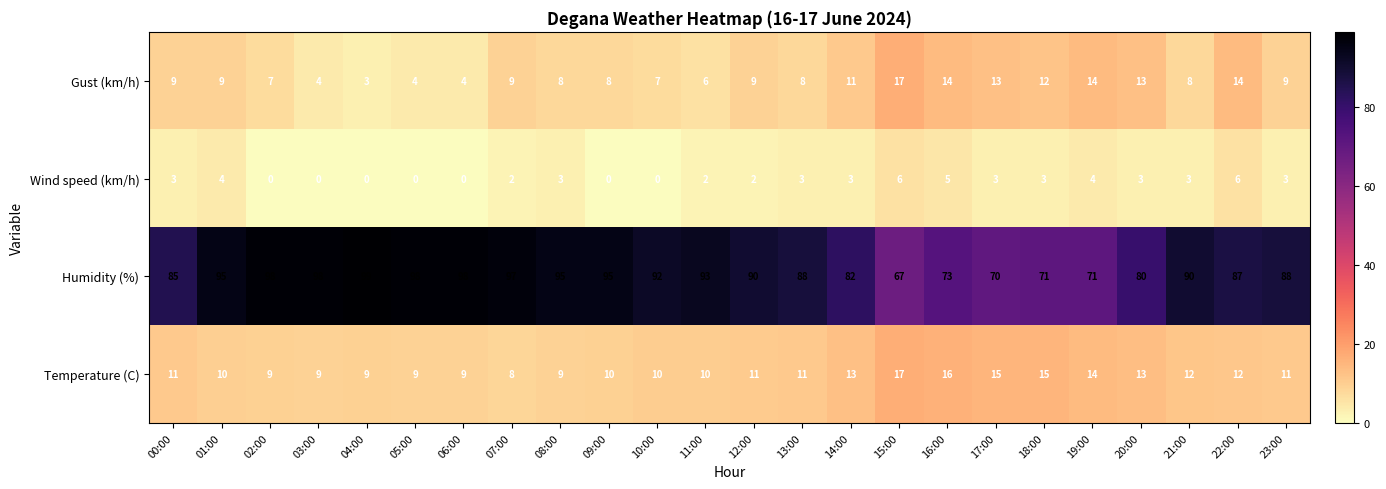

What is the average value of the Humidity (%) series?

88